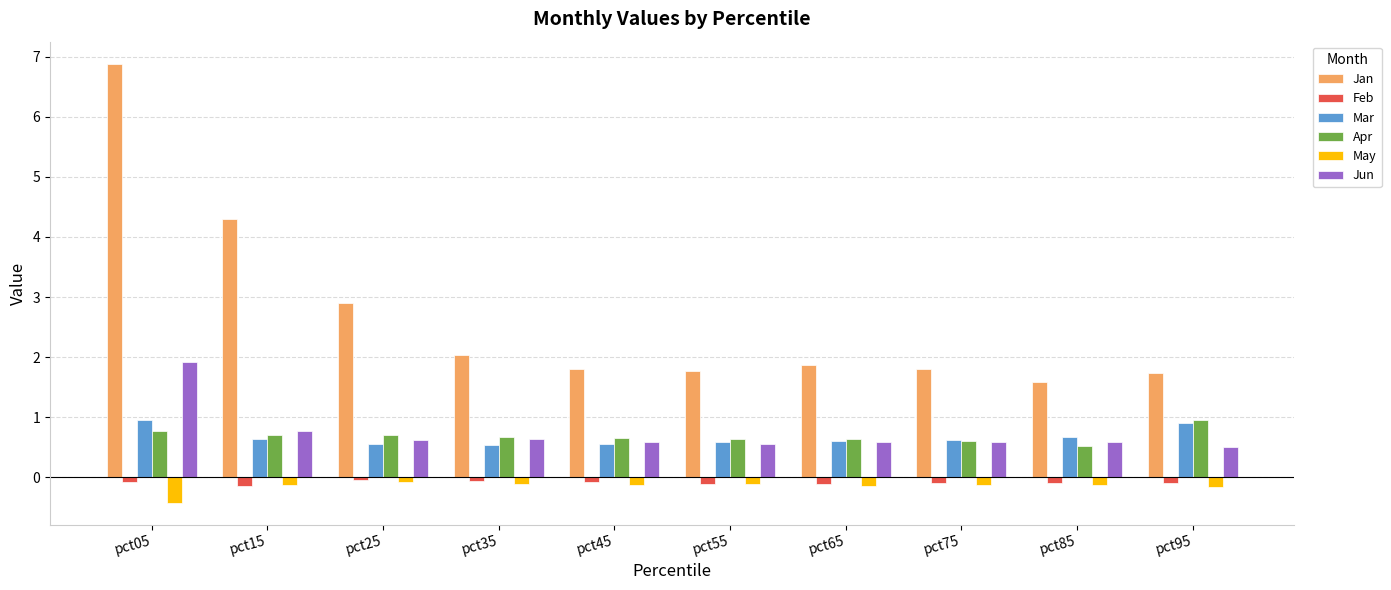

What is the value of the Jun bar at the 2nd from the left?

0.8